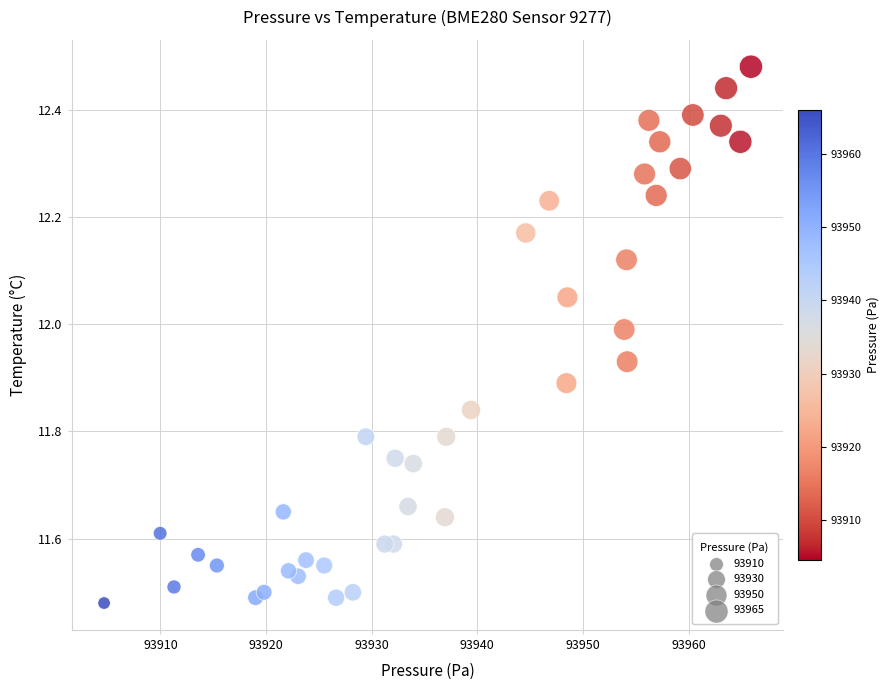

What is the range of Y values (max minus min)?

1.0